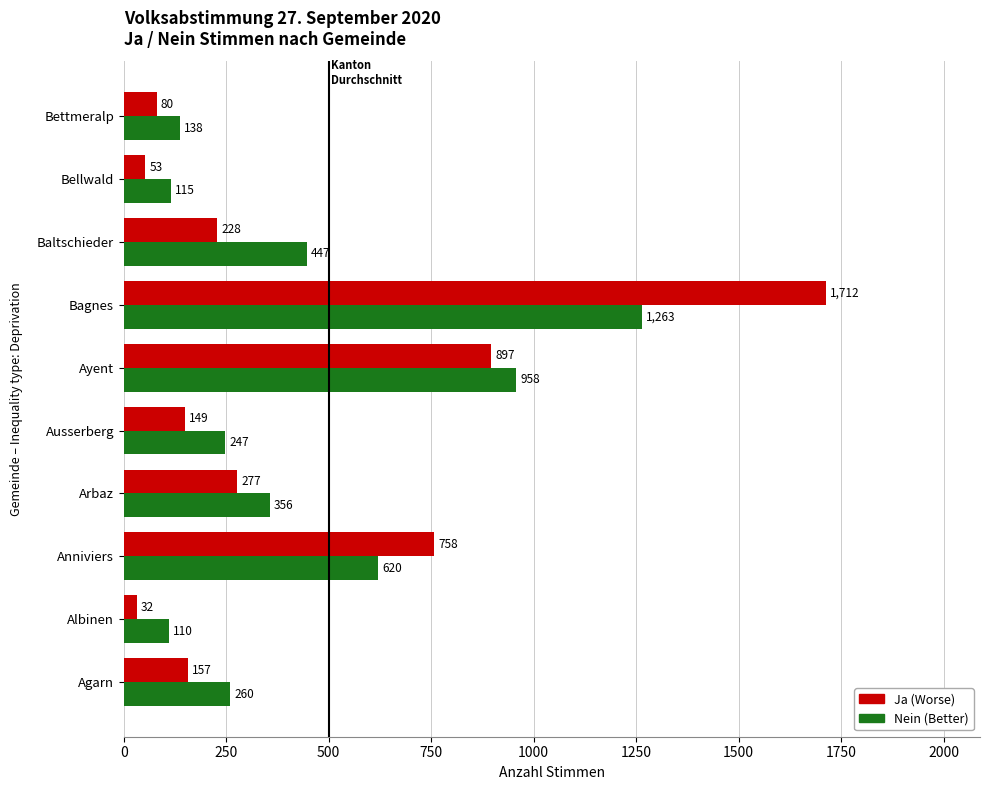

At which category is the sum across all series the highest?

Bagnes